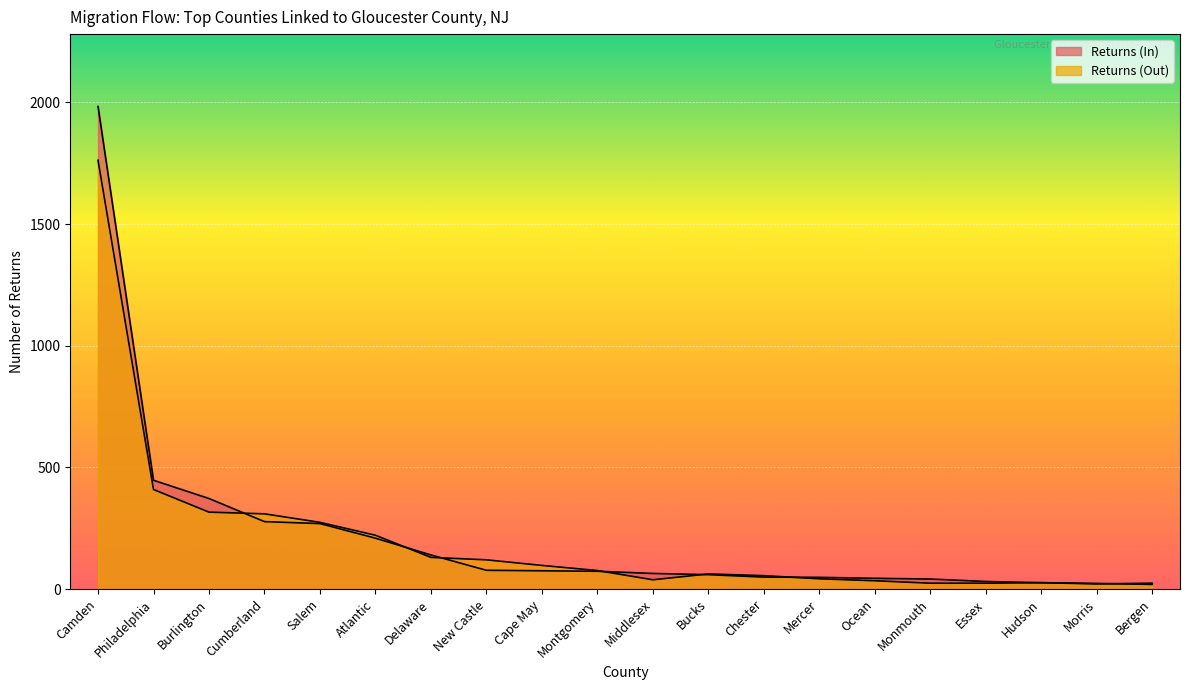

How many values in the Returns (In) series exceed 73?

9